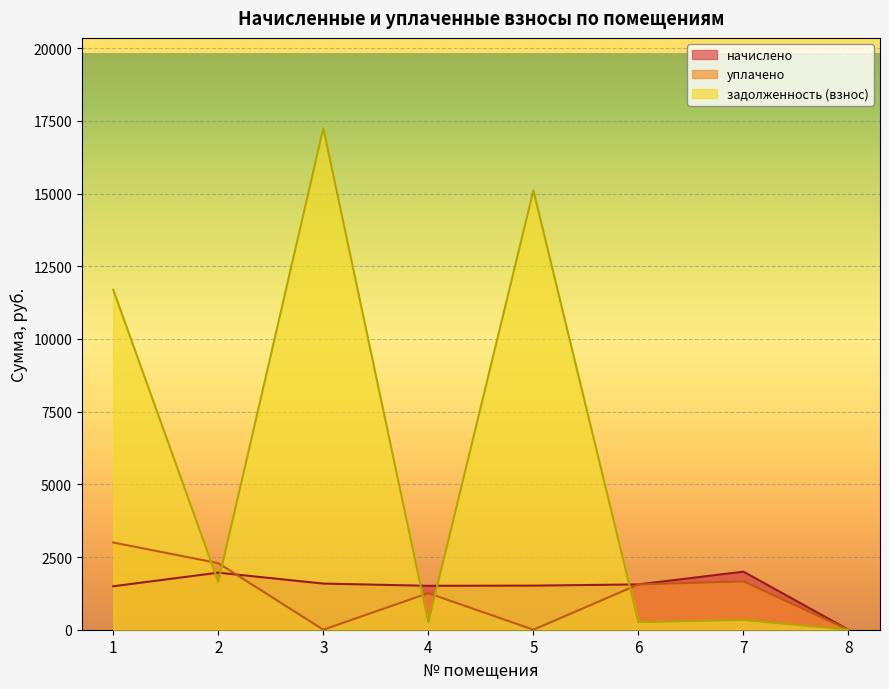

Reading left to right, what are all the values shown in this chart?

начислено: 1=1494.6	2=1962.1	3=1586.8	4=1510.5	5=1516.9	6=1558.2	7=1997.0	8=0.0
уплачено: 1=3000.0	2=2289.5	3=0.0	4=1258.1	5=0.0	6=1557.8	7=1664.0	8=0.0
задолженность (взнос): 1=11689.9	2=1645.3	3=17250.5	4=251.4	5=15107.3	6=258.9	7=332.1	8=0.0